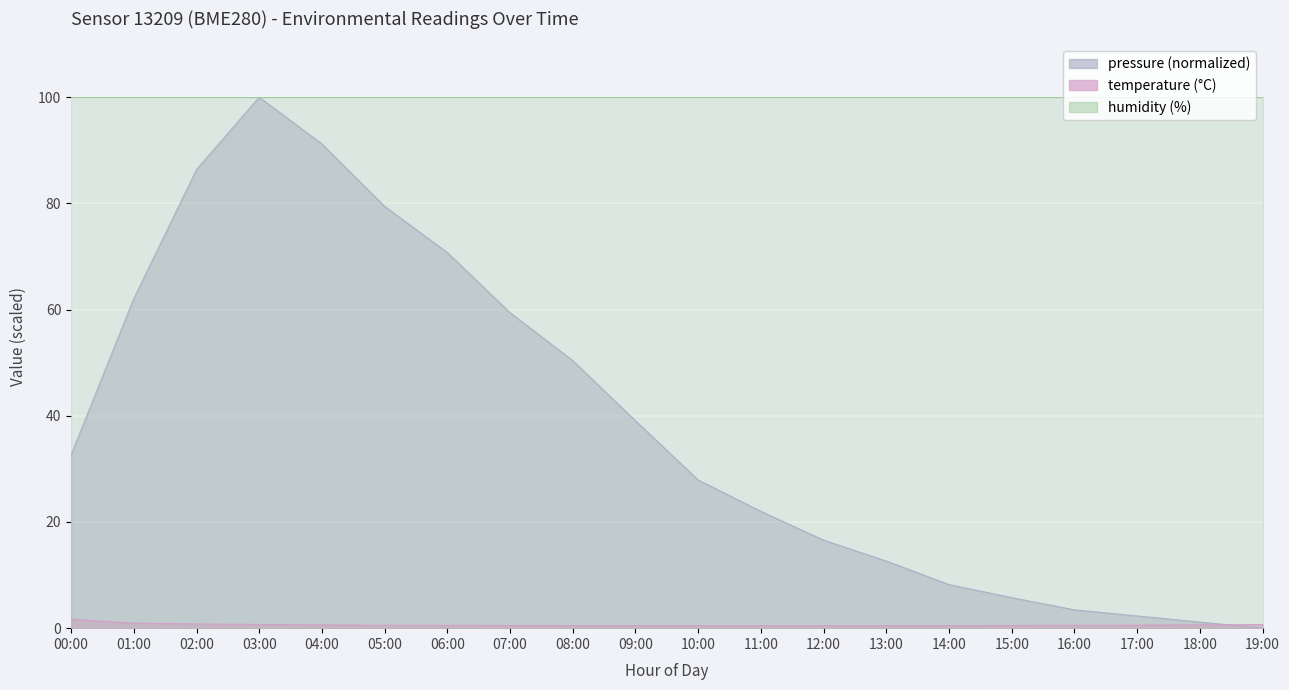

What is the difference between the pressure values at 03:00 and 08:00?

49.6